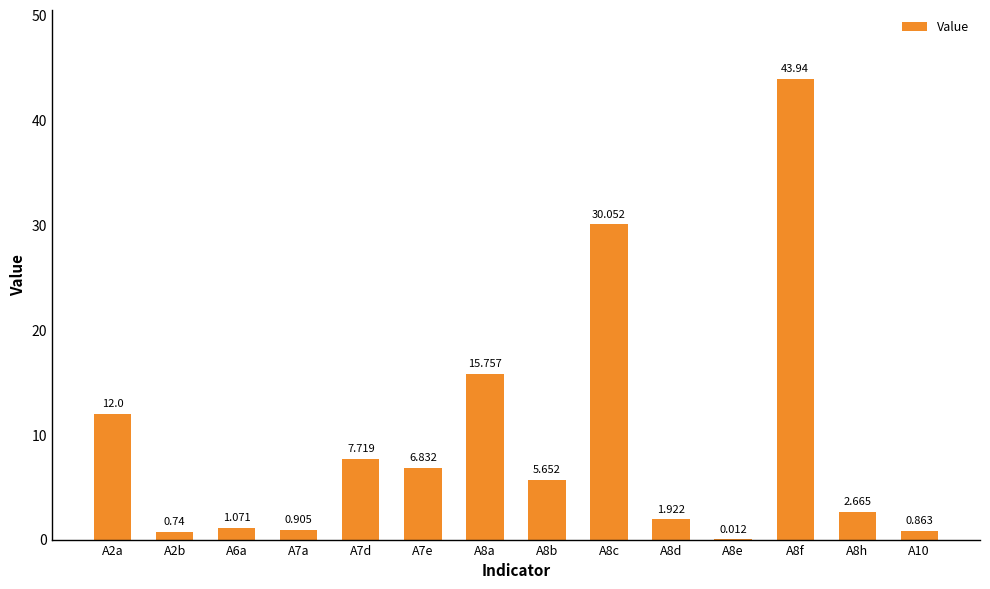

Which has a higher value, A8f or A7d?

A8f